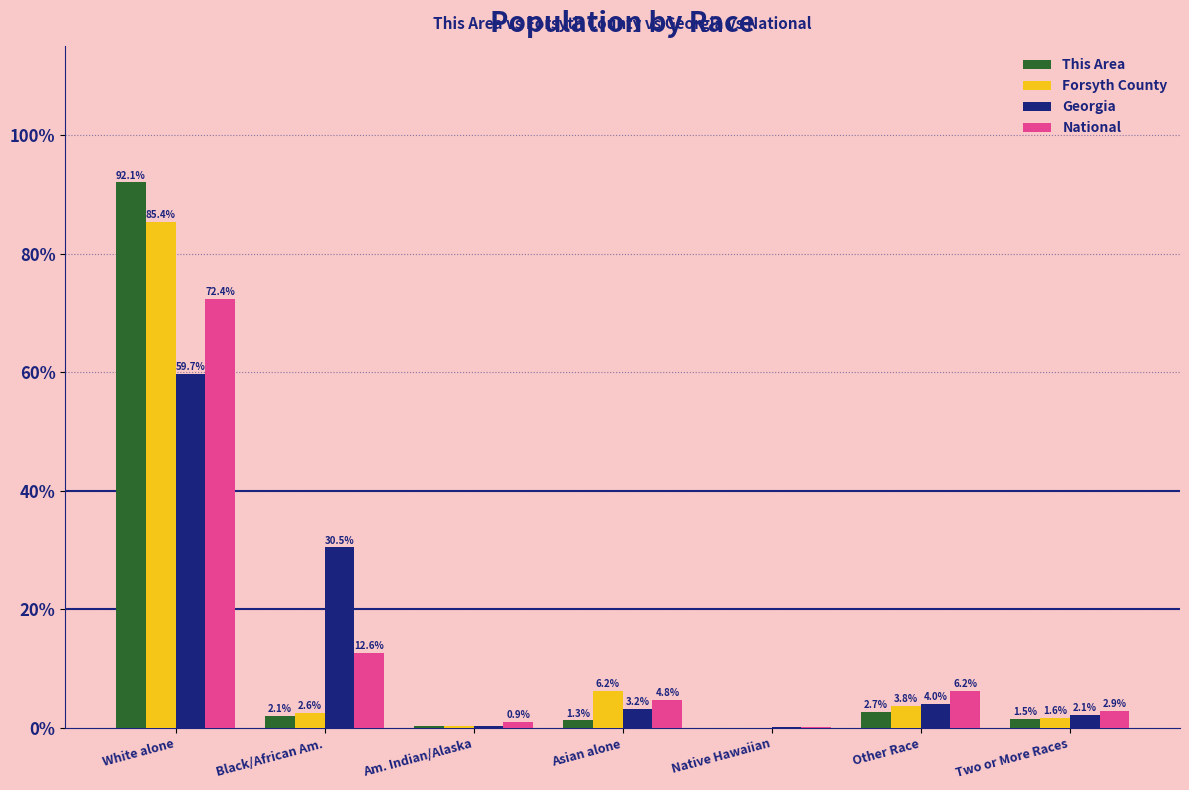

At which category is the sum across all series the highest?

White alone